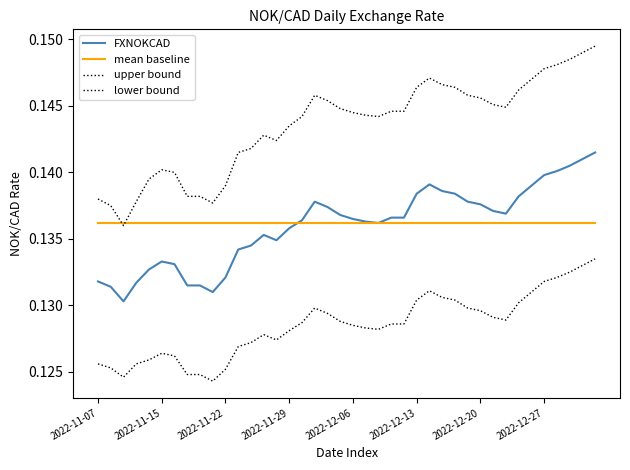

Which series has the largest range (max minus min)?

upper bound